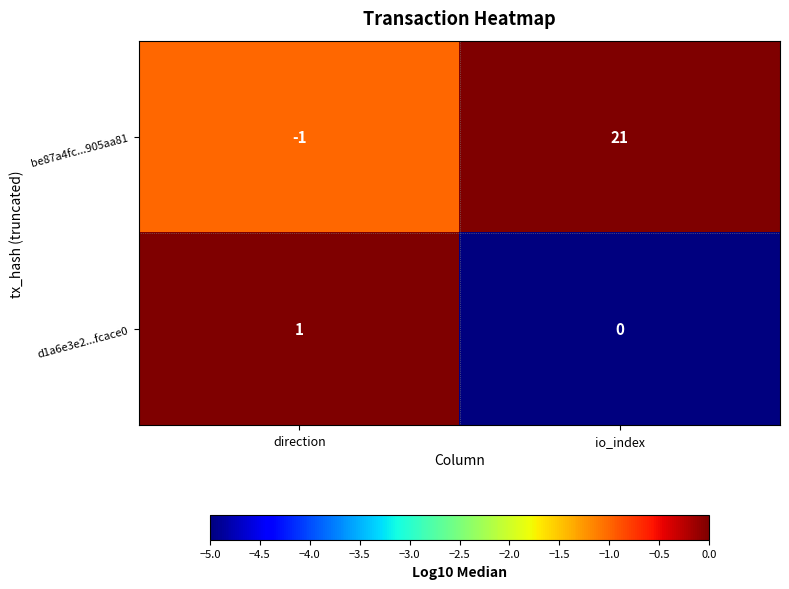

How many categories are shown in the chart?

2